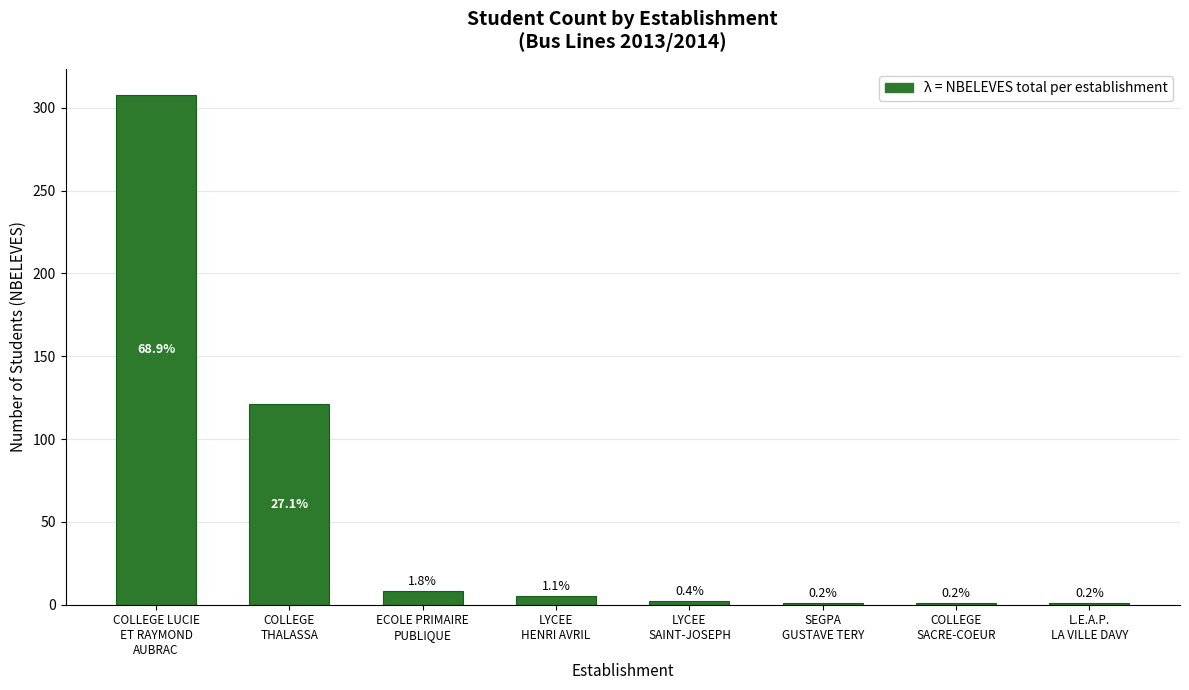

Does the chart contain any negative values?

No